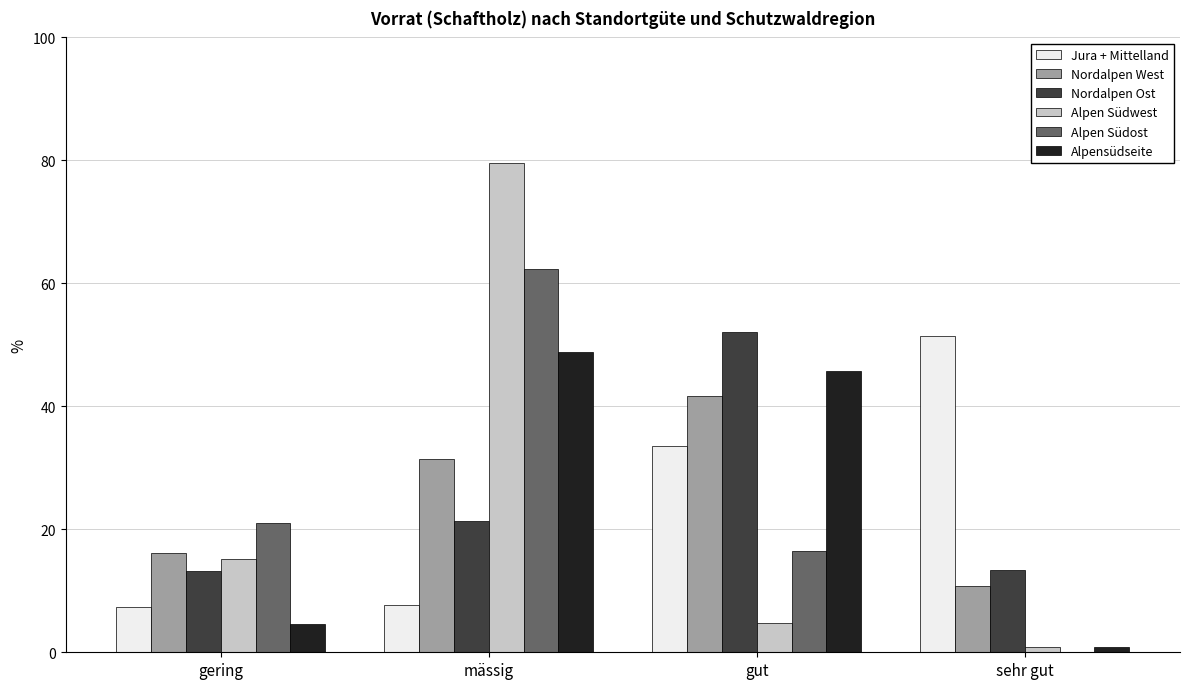

At which category is the sum across all series the highest?

mässig